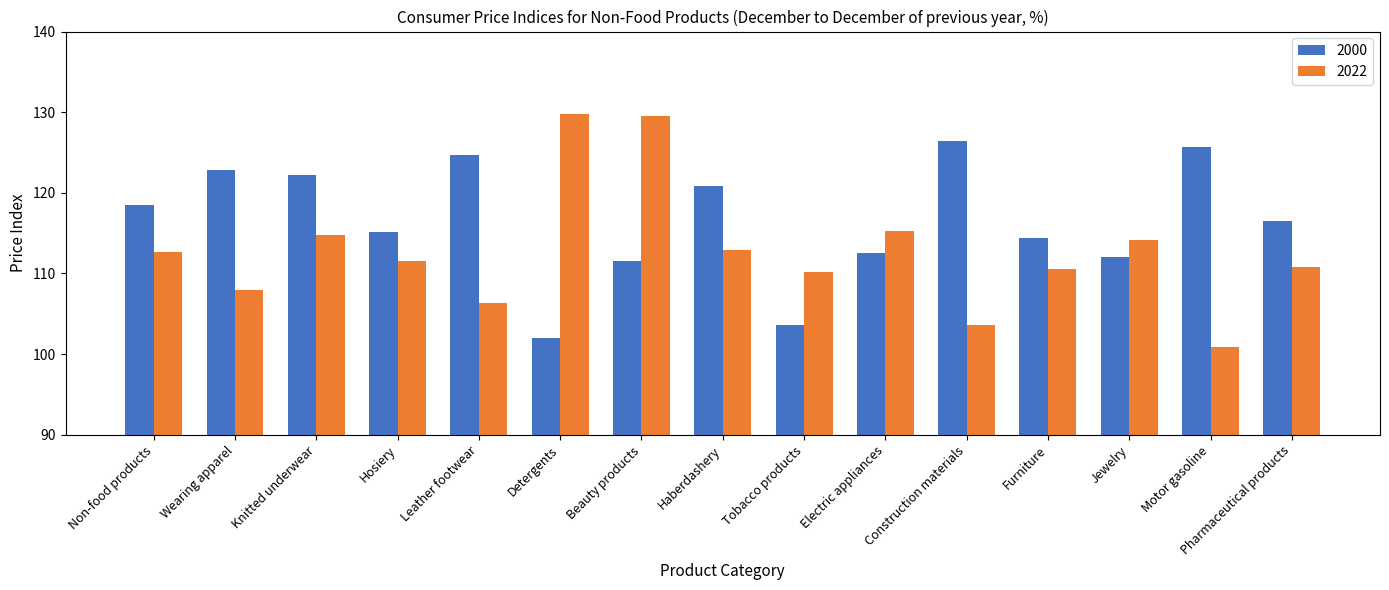

What is the maximum value shown in the chart?

129.8